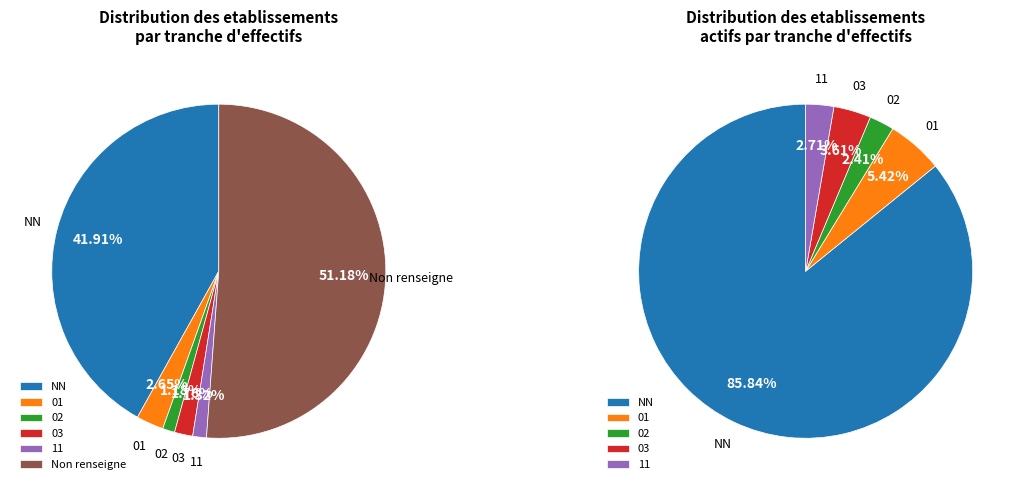

Does any single category account for the majority?

Yes